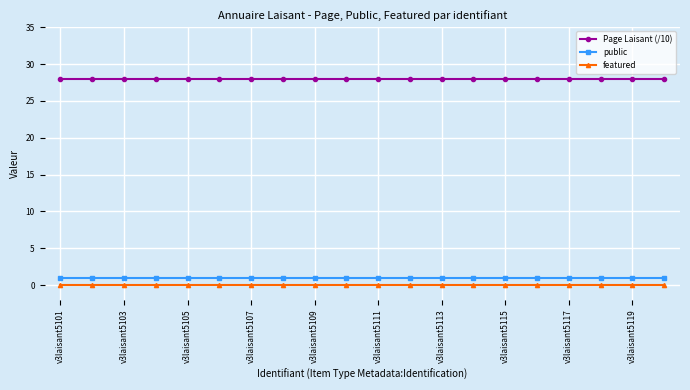

Count the number of categories in the chart.

20